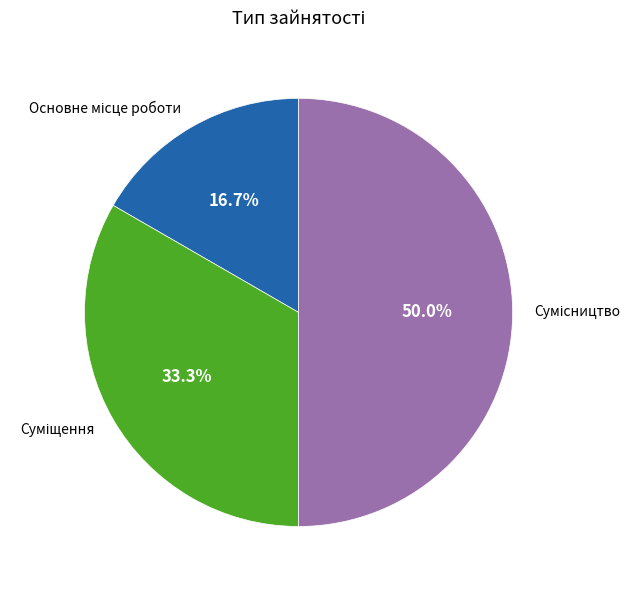

To the nearest percent, what is the difference between the largest and smallest slice percentages?

33%